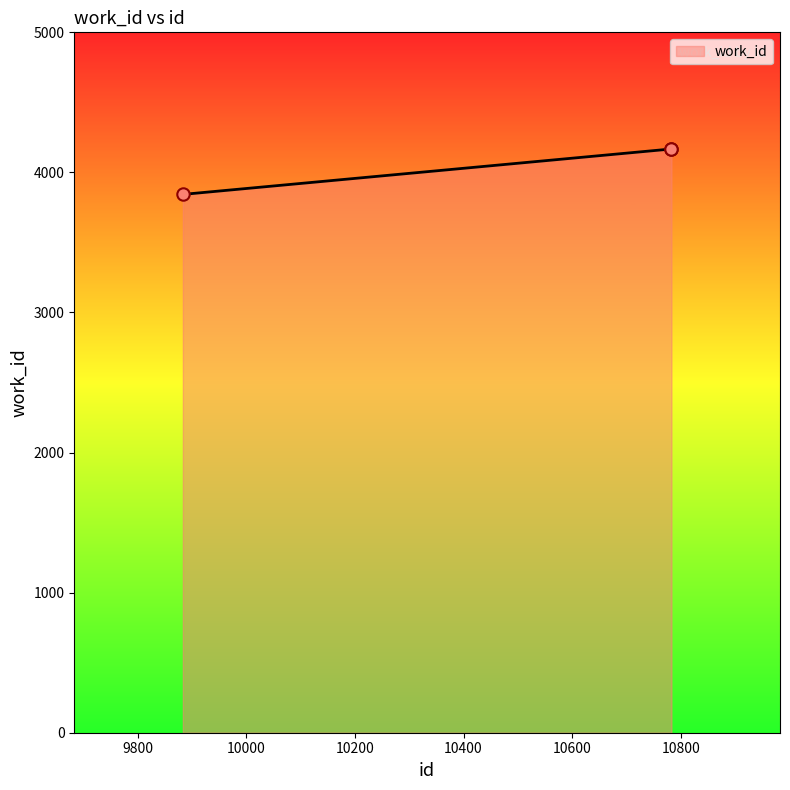

What is the smallest value displayed?

3843